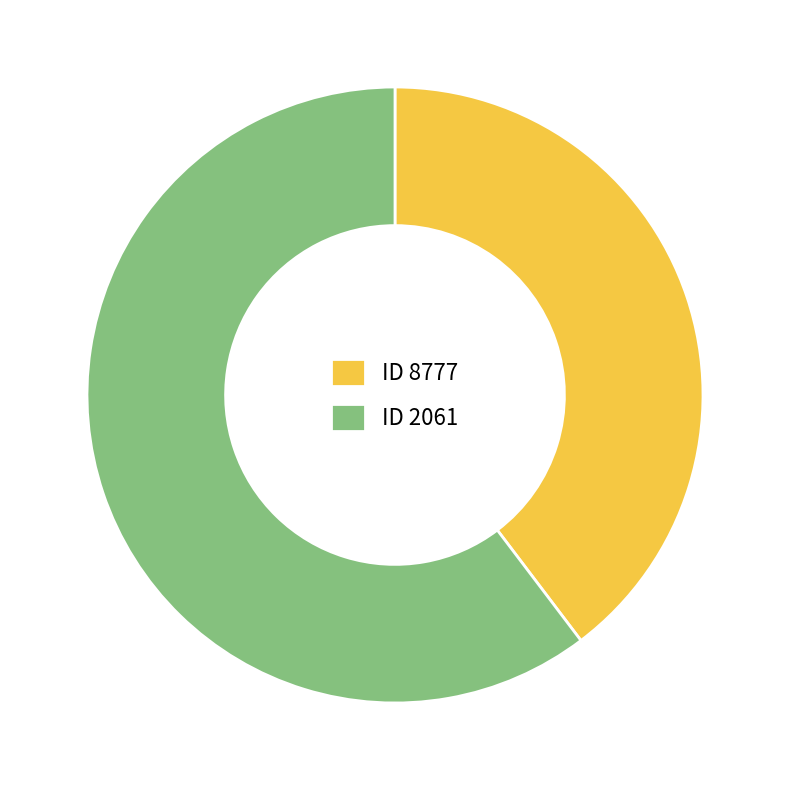

Which has a higher value, ID 8777 or ID 2061?

ID 2061